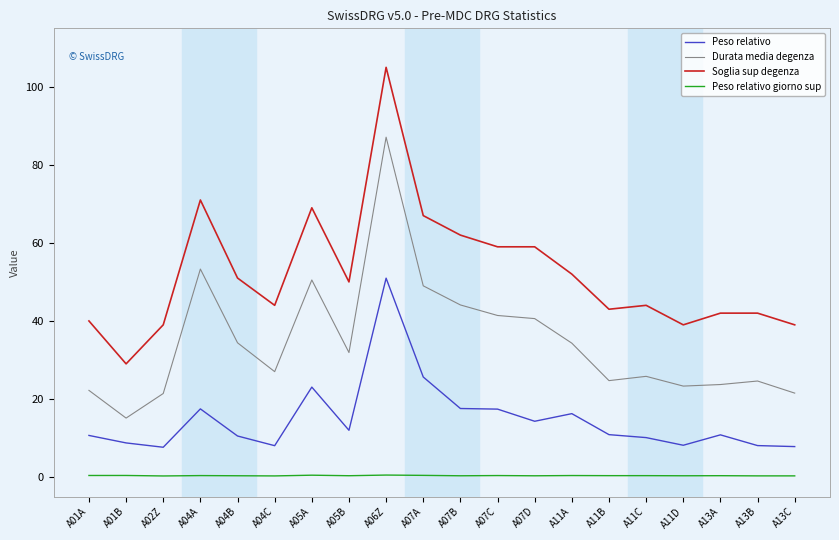

Is the value of Durata media degenza at A13C greater than the value of Peso relativo at A01B?

Yes